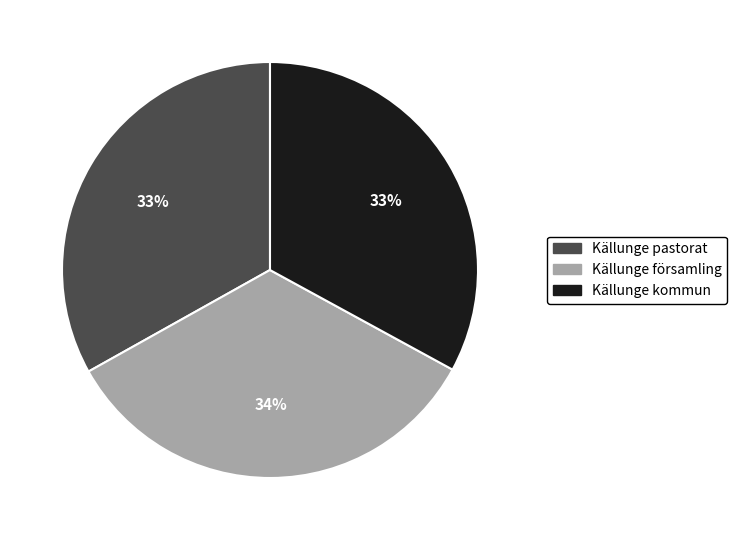

Is there any slice that represents more than half of the pie?

No